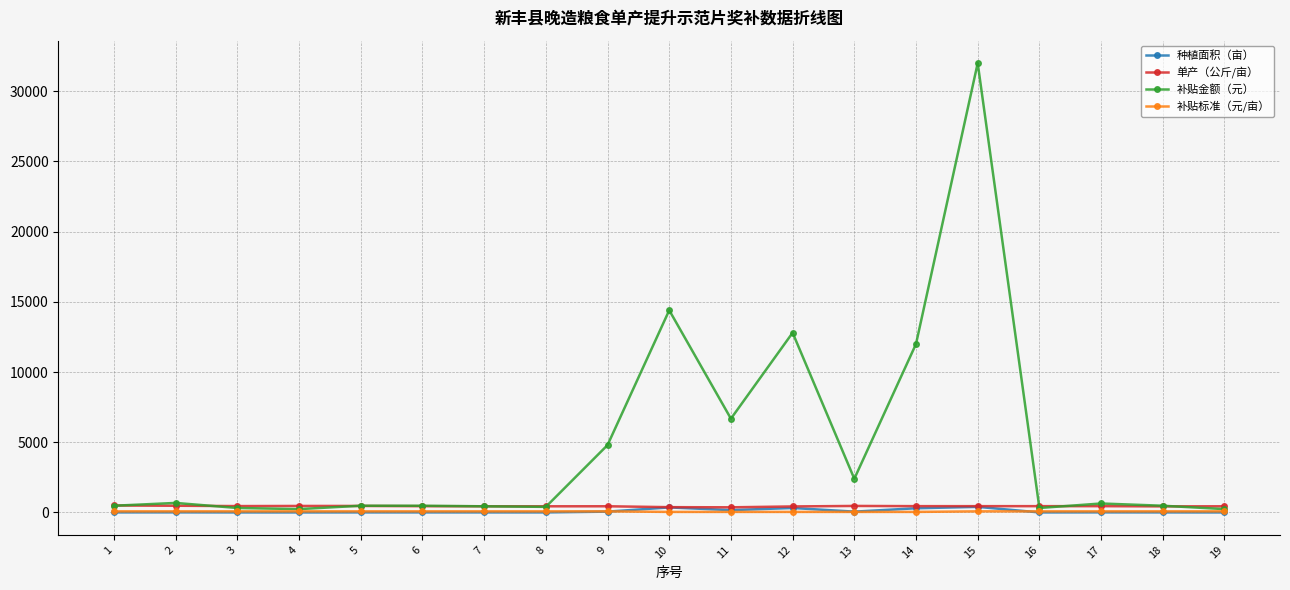

What is the maximum value for 补贴金额（元）?

32000.0